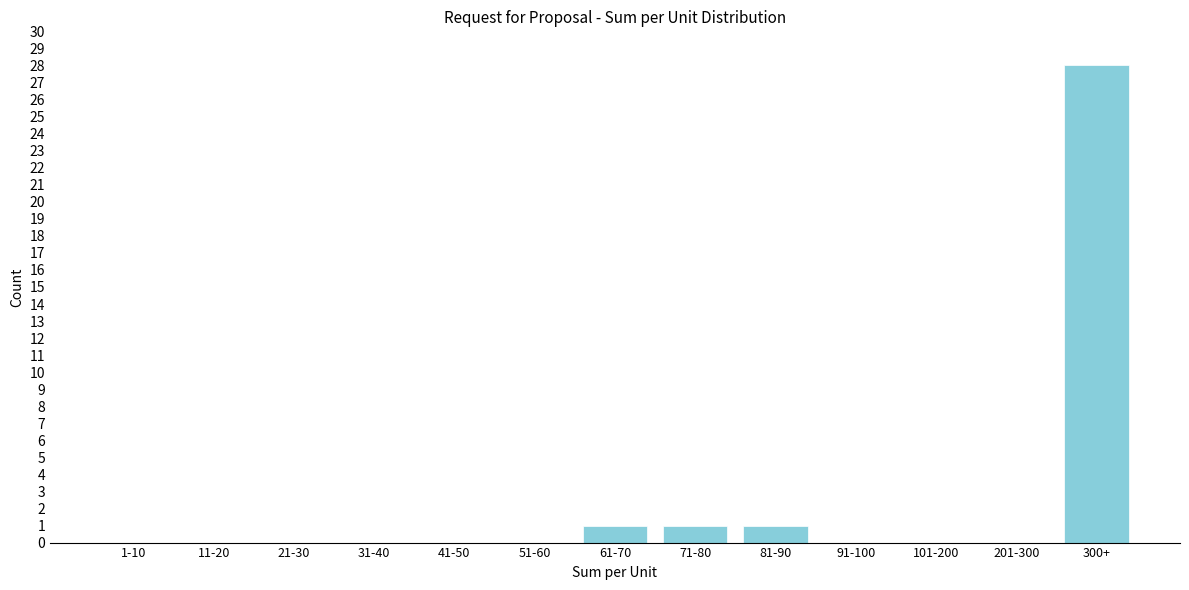

Reading left to right, transcribe all the data shown in this chart.

1-10=0	11-20=0	21-30=0	31-40=0	41-50=0	51-60=0	61-70=1	71-80=1	81-90=1	91-100=0	101-200=0	201-300=0	300+=28